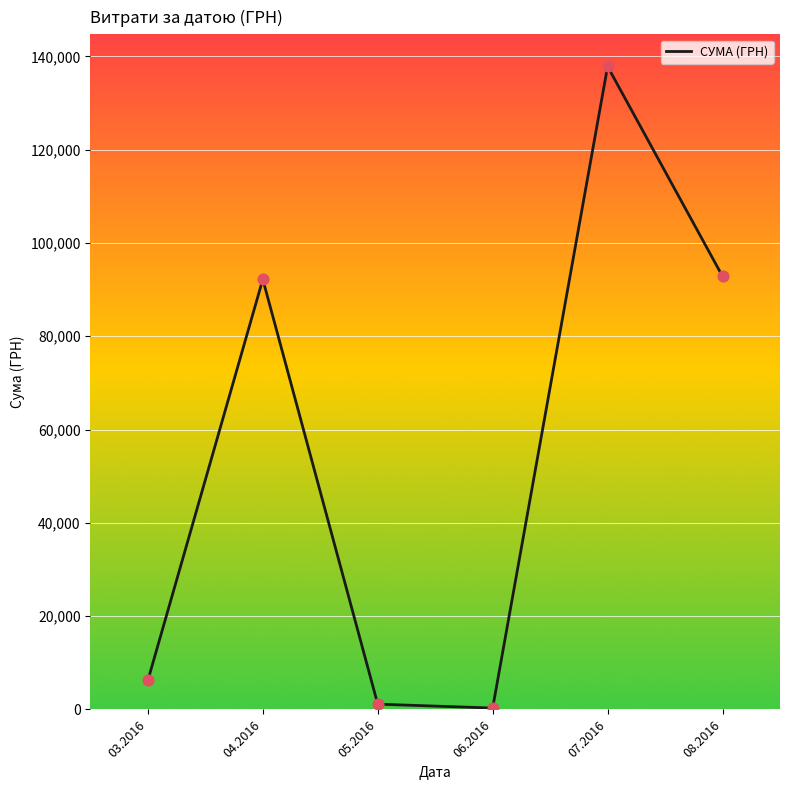

Between 06.2016 and 03.2016, which is larger?

03.2016